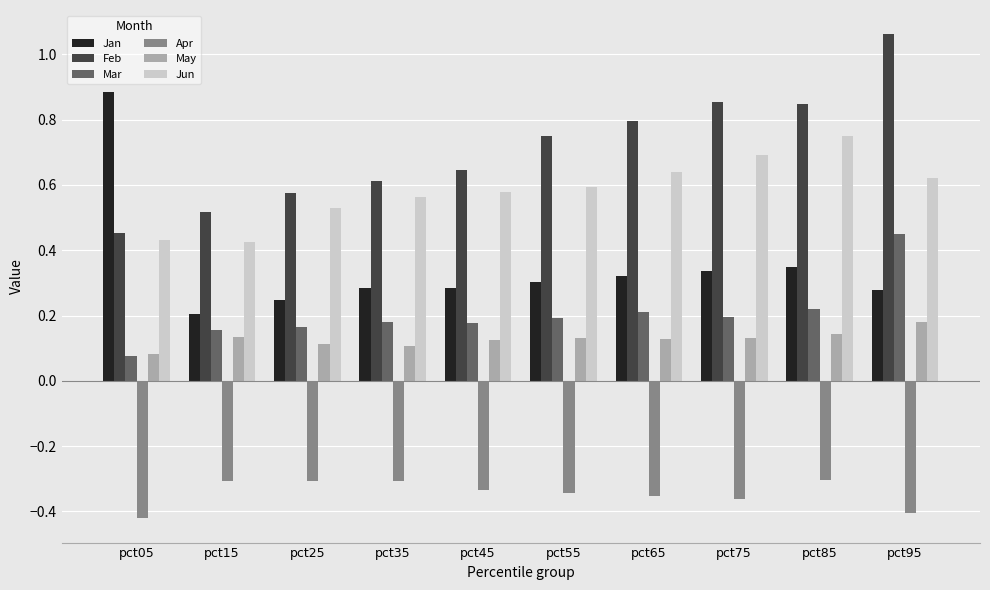

How many bars are there in each group?

6